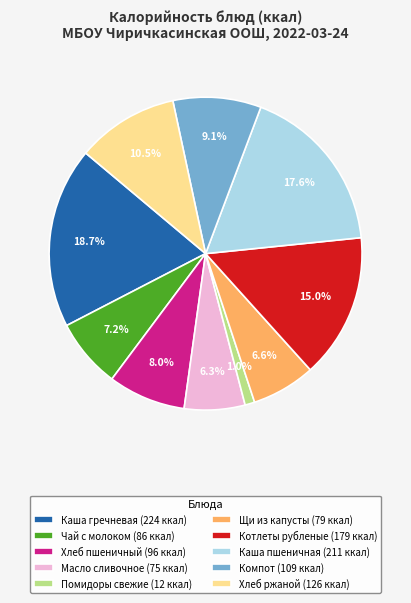

Is there a majority slice in this chart?

No